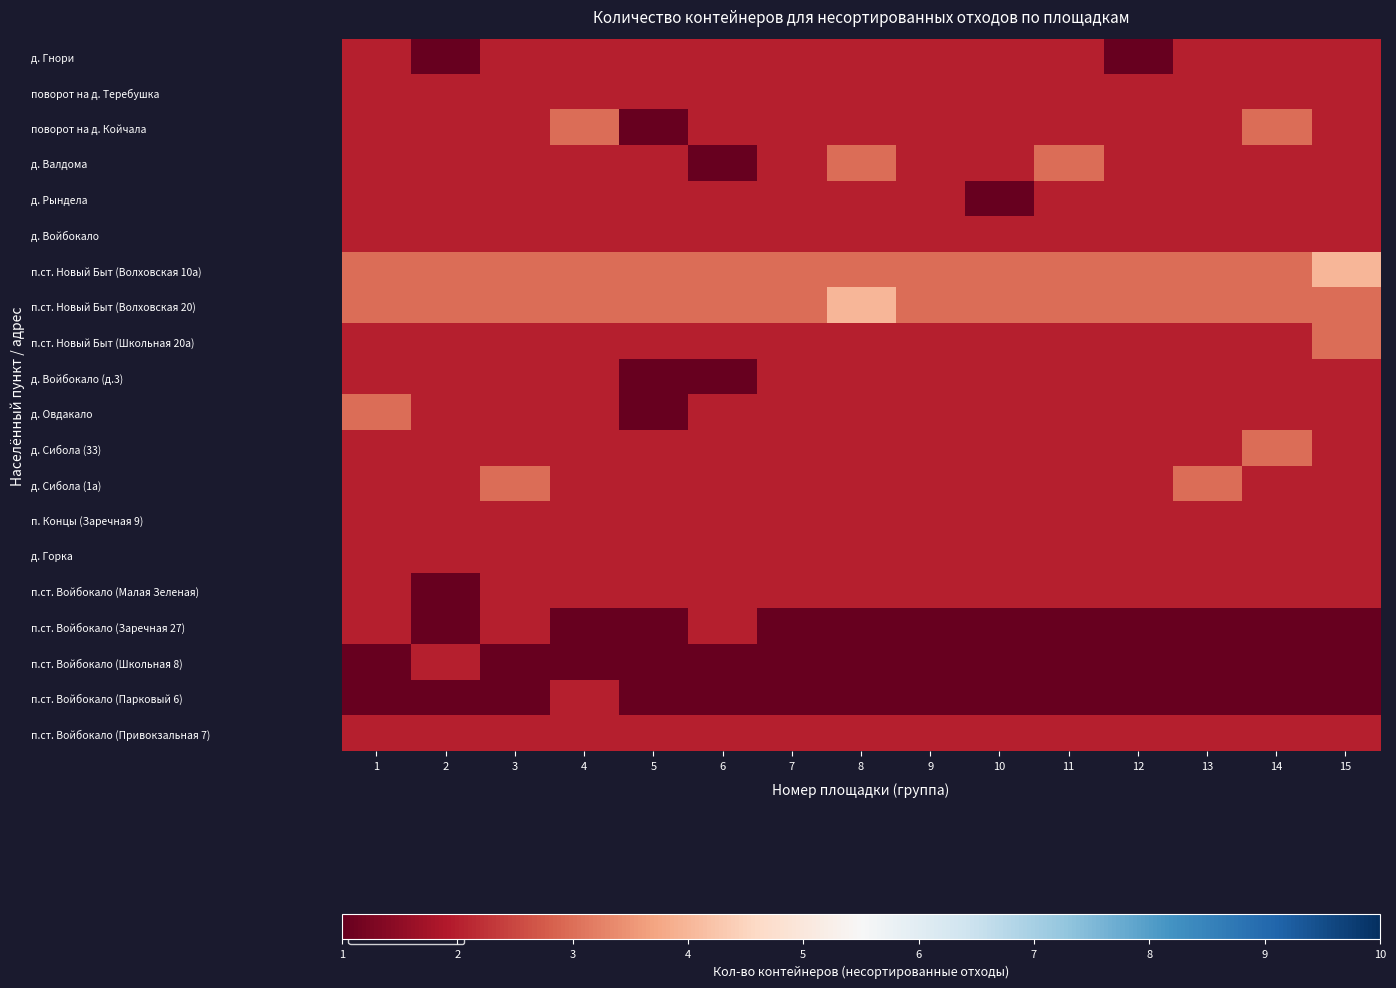

What is the difference between the highest and lowest values at 14?

2